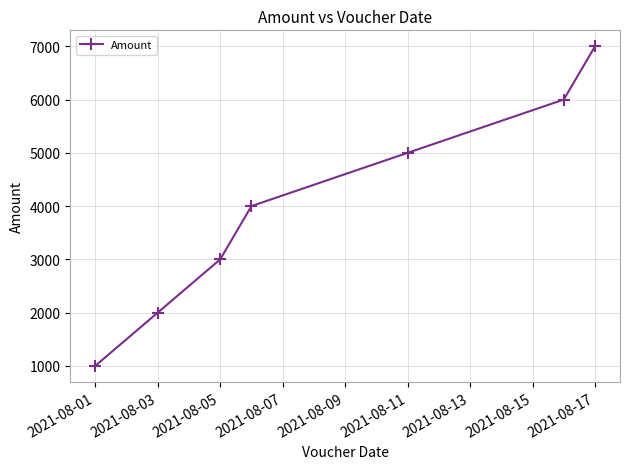

What is the smallest value displayed?

1000